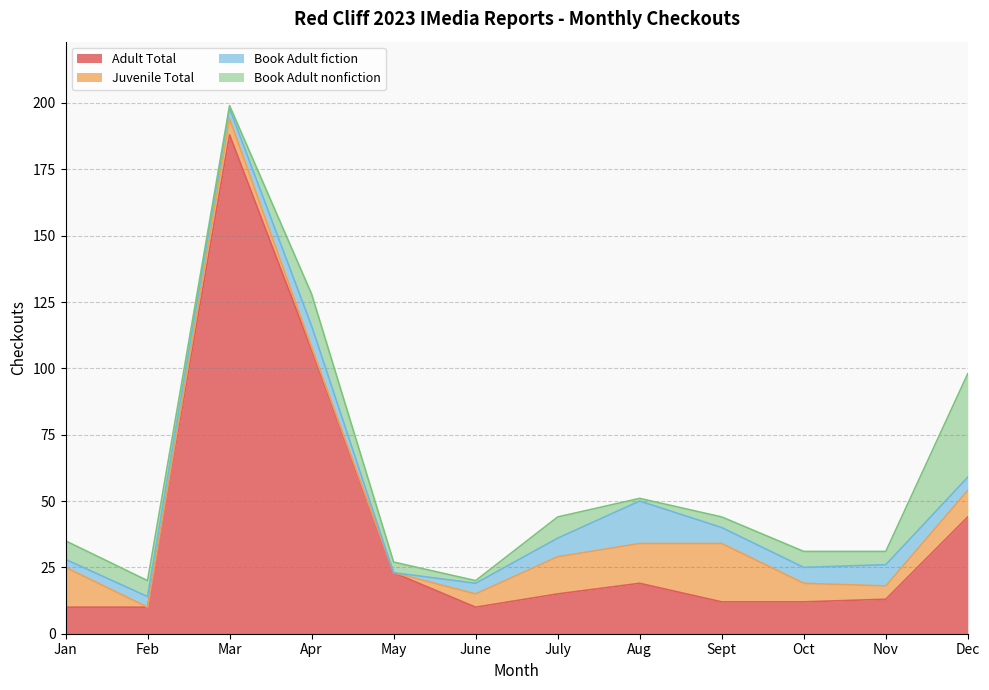

The value of Adult Total at Dec is 44. True or false?

True